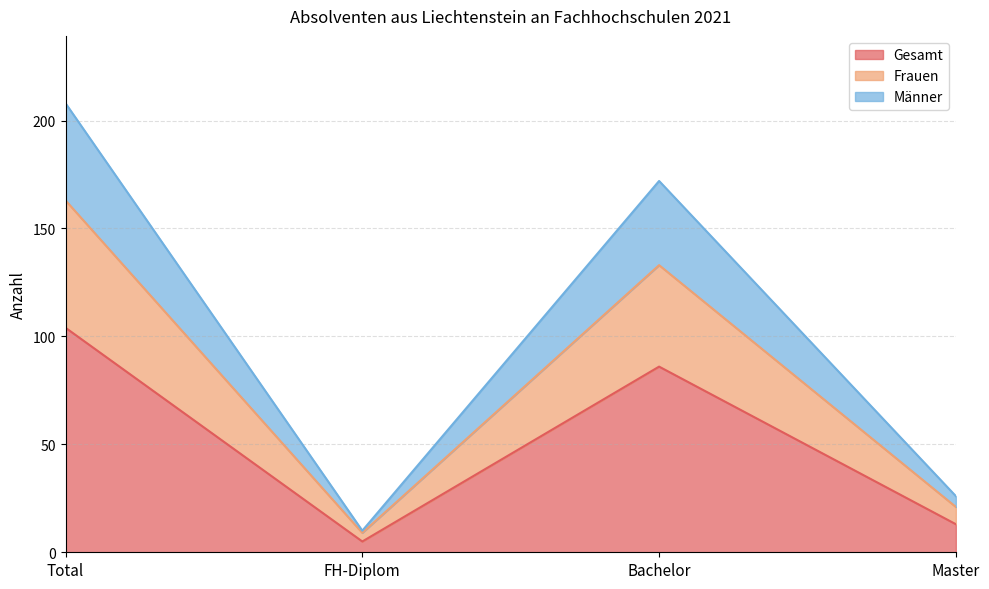

Is the value of Frauen at Bachelor greater than the value of Gesamt at Master?

Yes